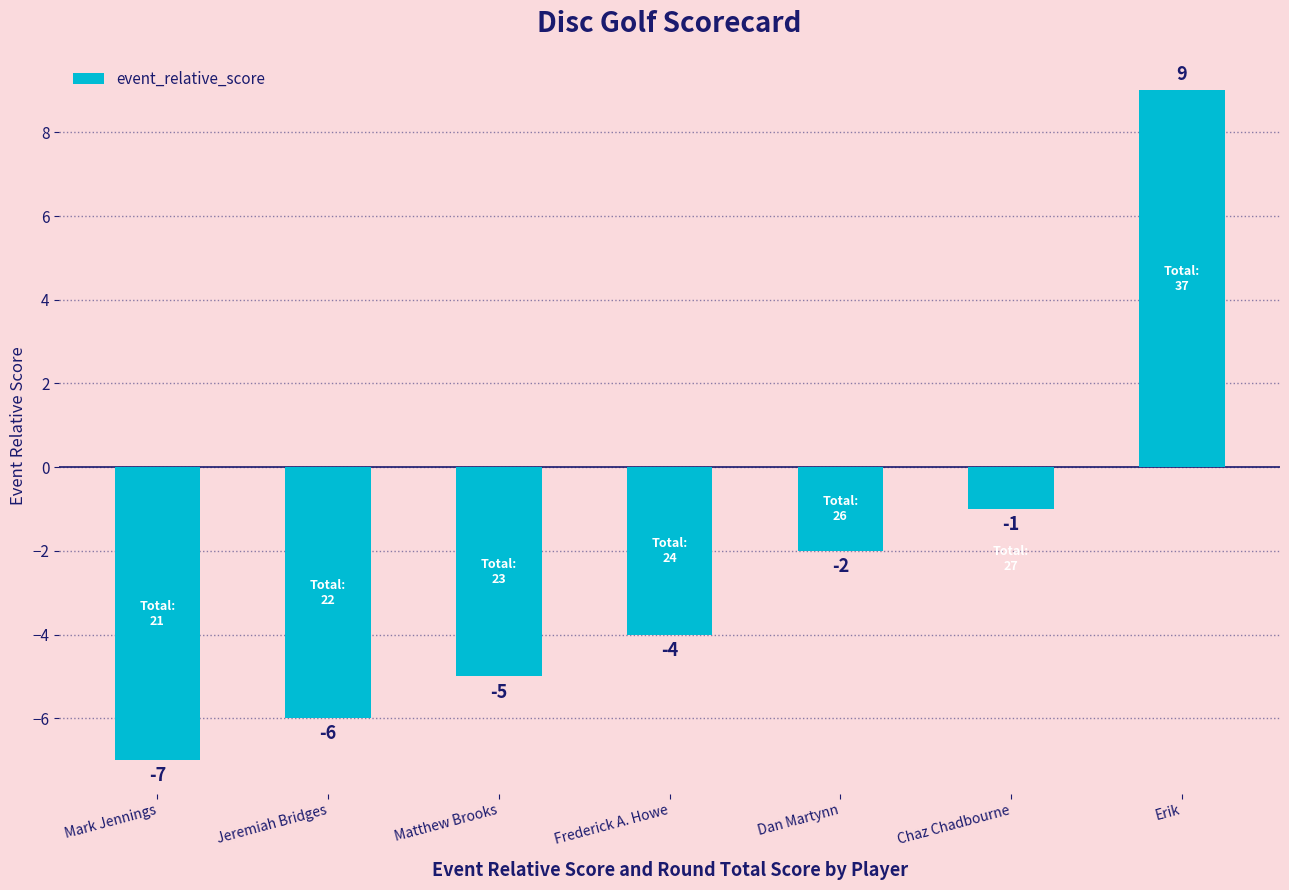

What is the difference between the maximum and minimum values?

16